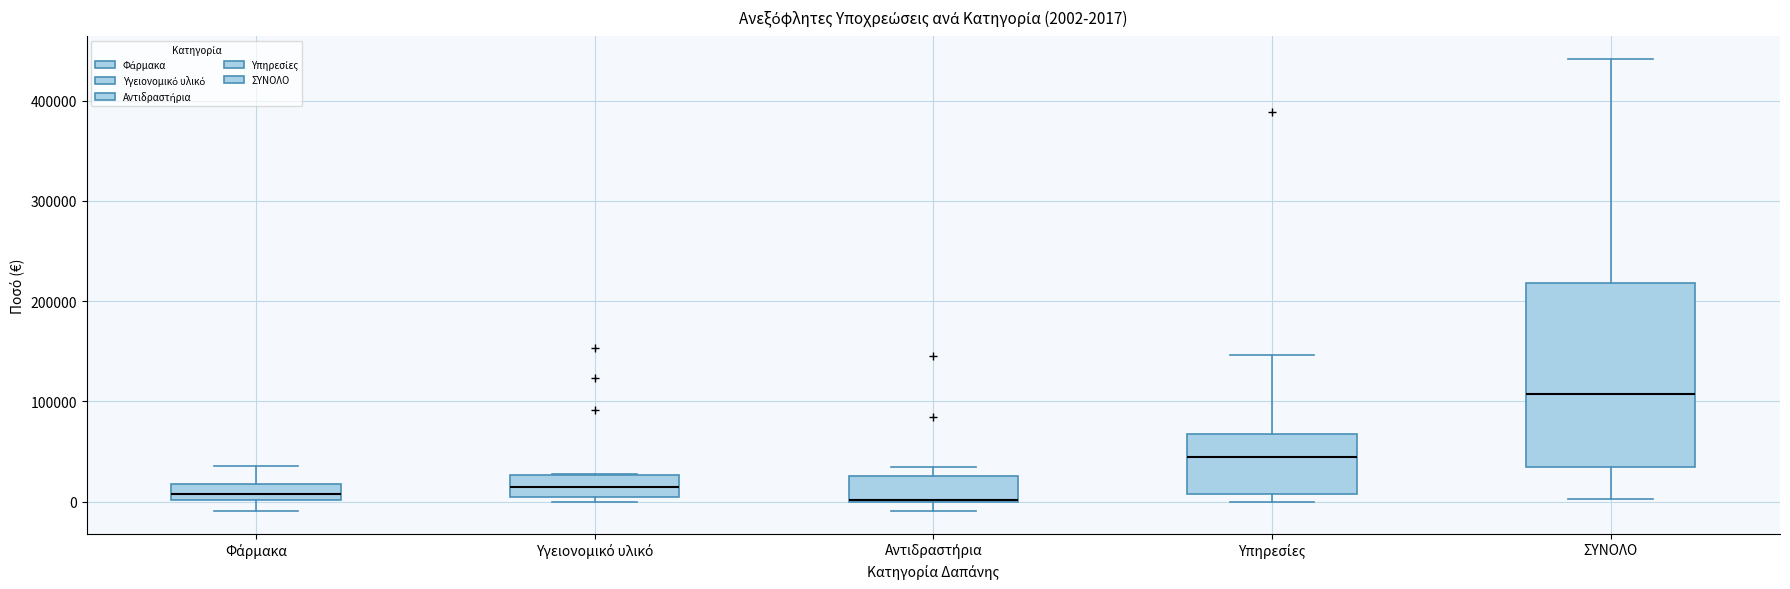

Comparing the boxes themselves (not the whiskers), which one is the tallest?

ΣΥΝΟΛΟ